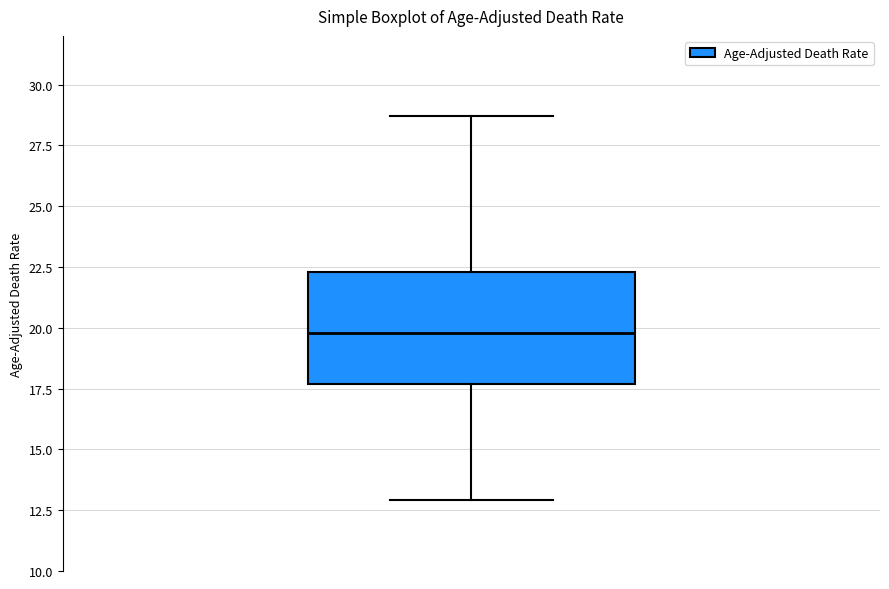

Where does the upper whisker of the box end on the y-axis? The values are not printed on the chart, so give them approximately, as read against the axis.

28.5